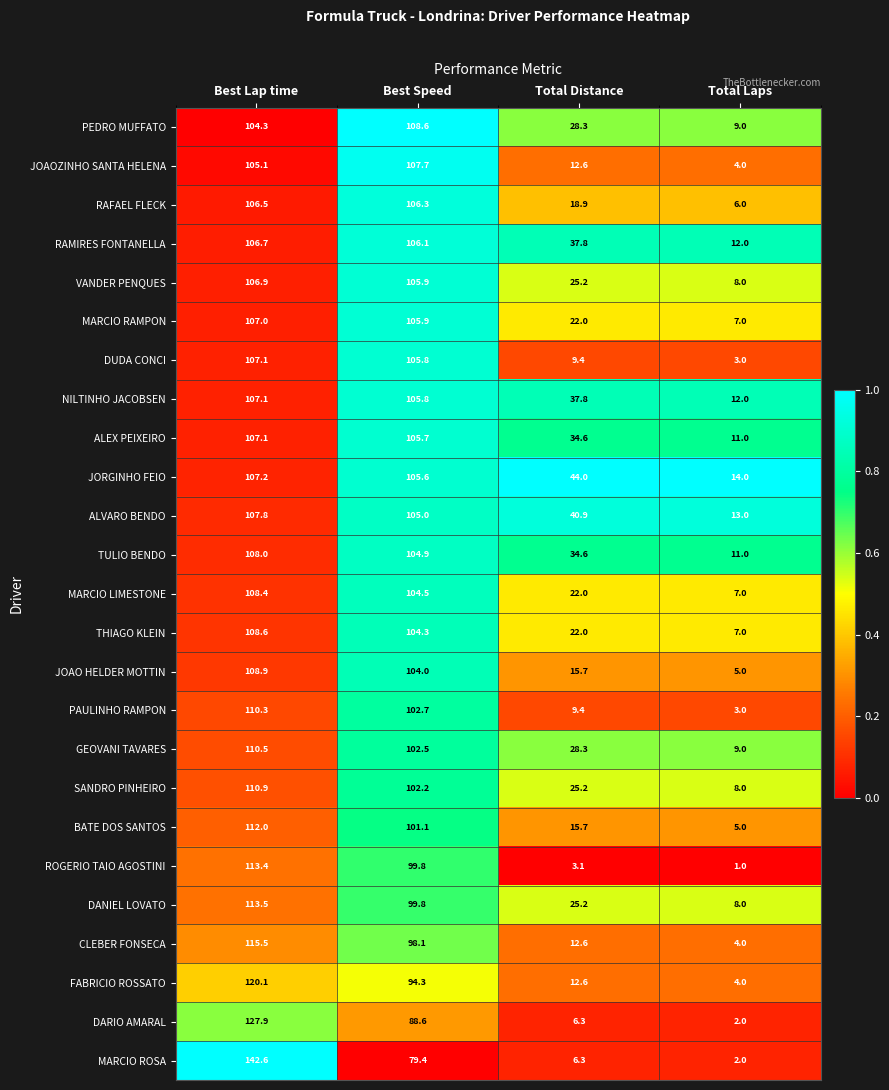

What is the sum of all PAULINHO RAMPON values?

225.4